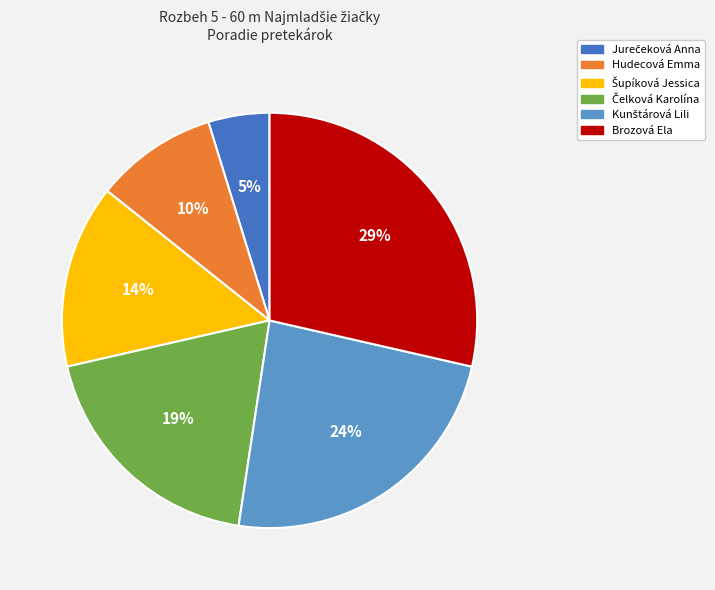

Approximately how many times larger is the value at Hudecová Emma compared to Brozová Ela?

0.3